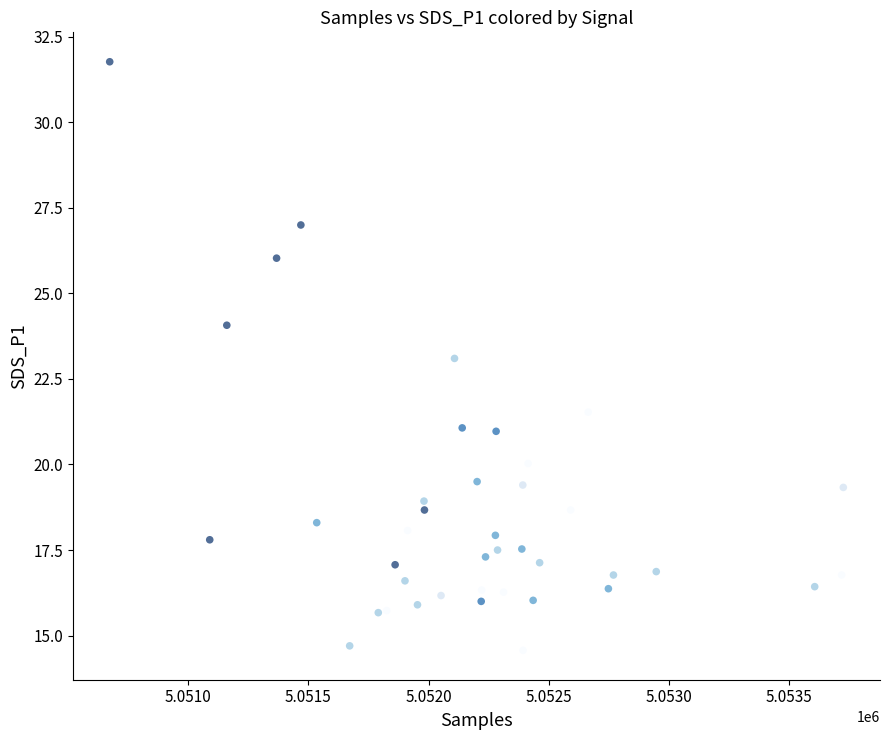

What is the range of X values (max minus min)?

3051.0